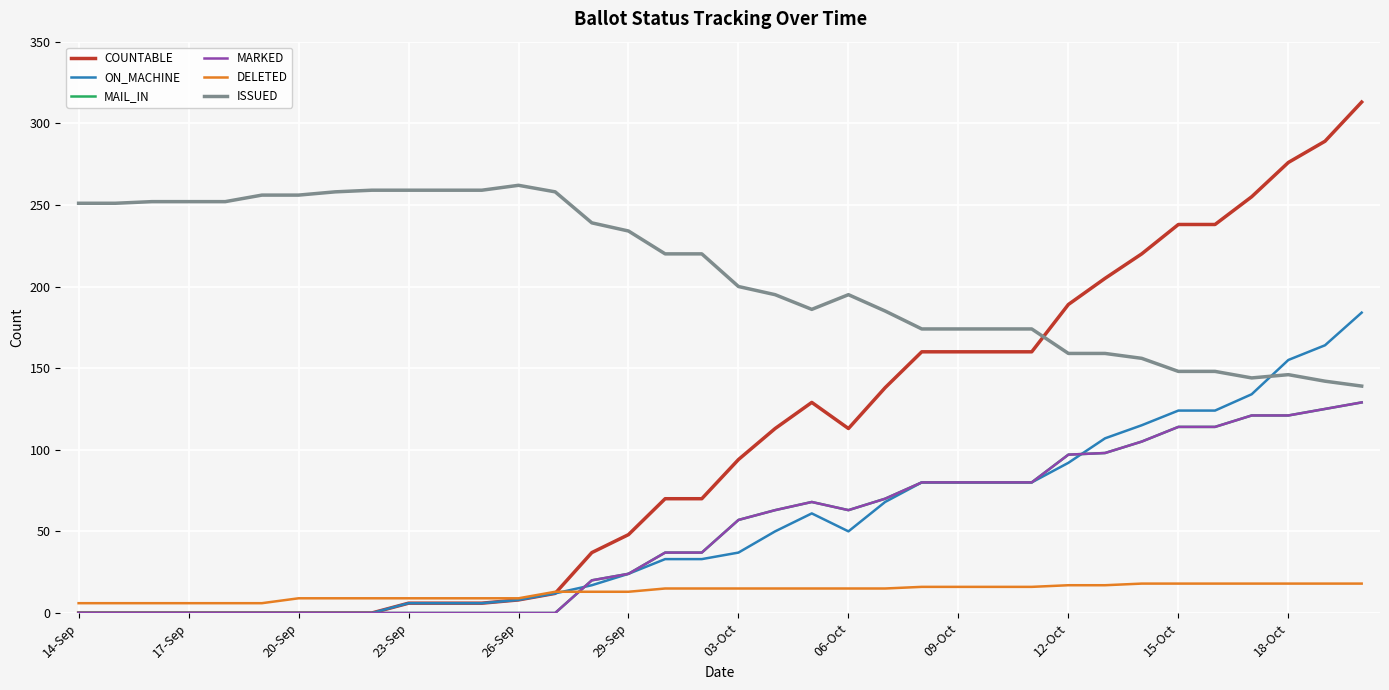

Does the chart have visible grid lines?

Yes